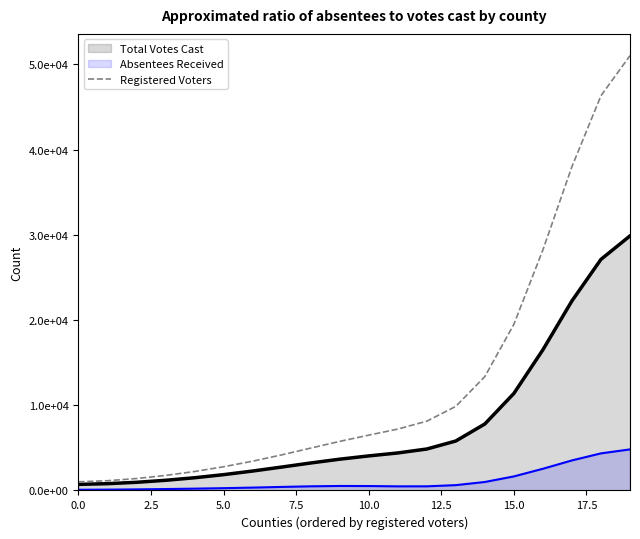

What is the label of the 15th point from the left?

14